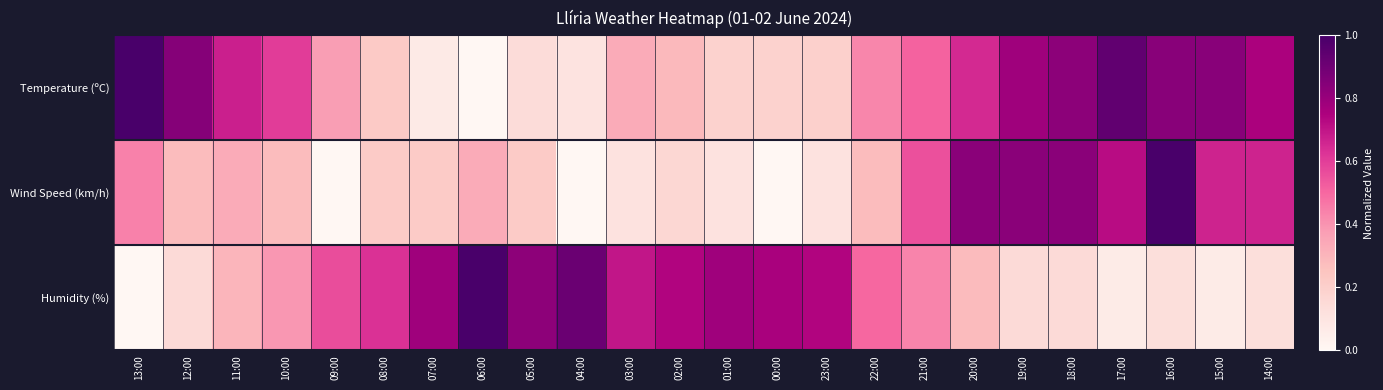

Between 20:00 and 19:00, which is larger?

19:00